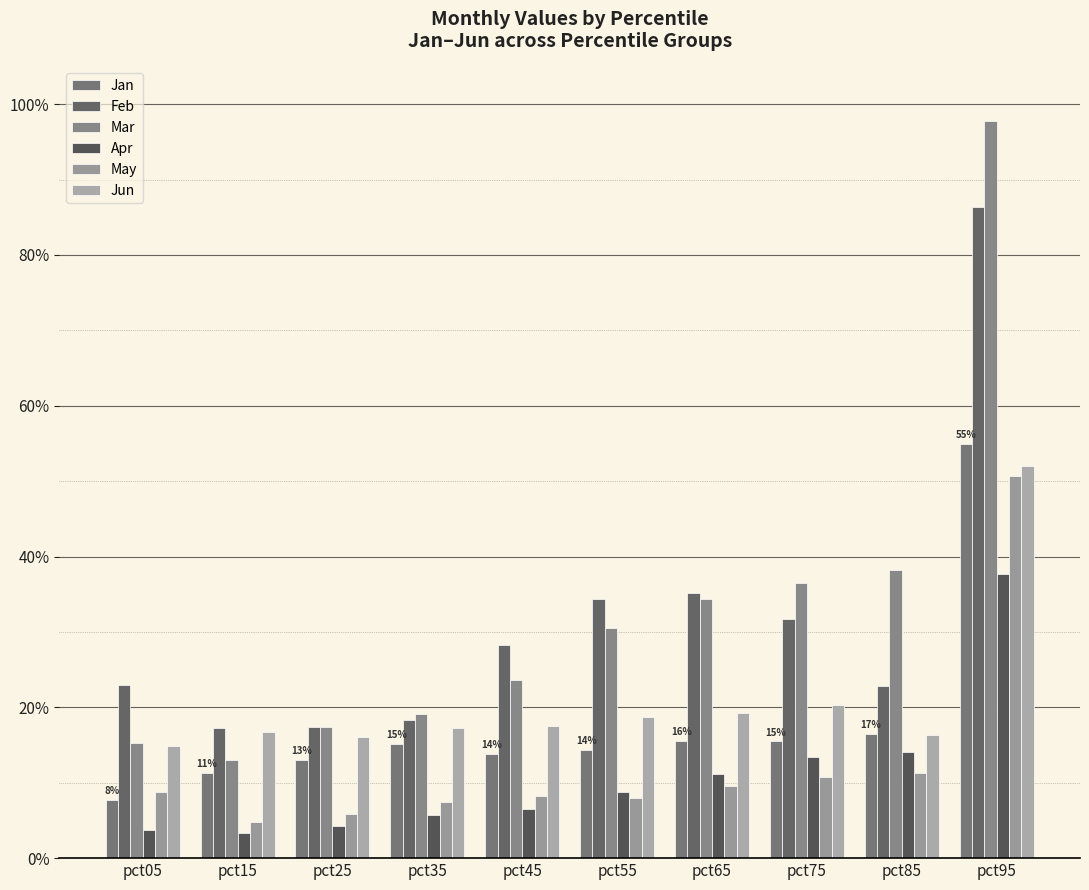

Which series has the largest total across all categories?

Mar